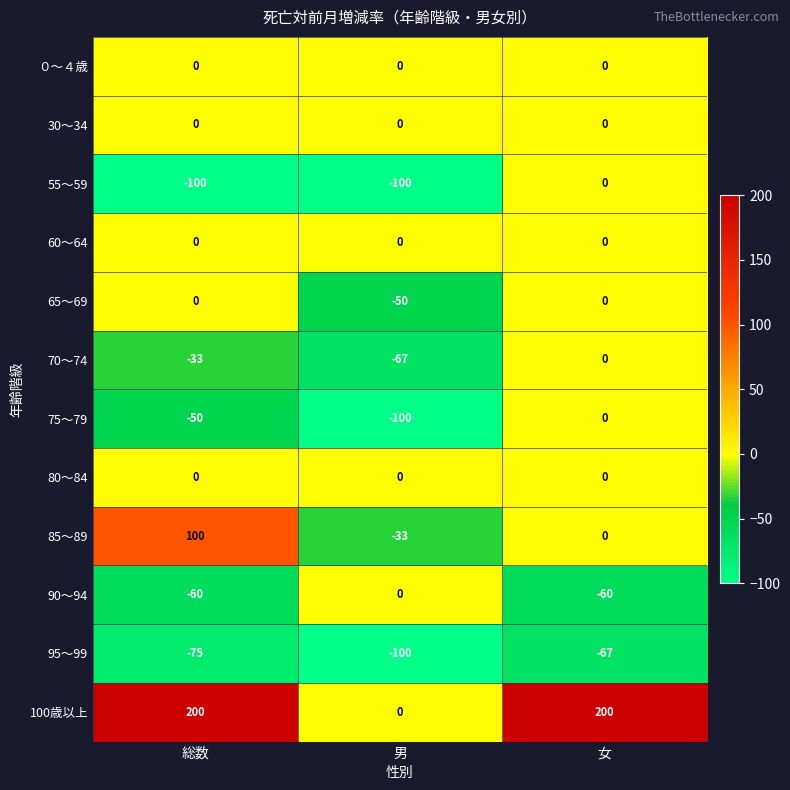

The 55～59 series shows -100 at 総数. True or false?

True